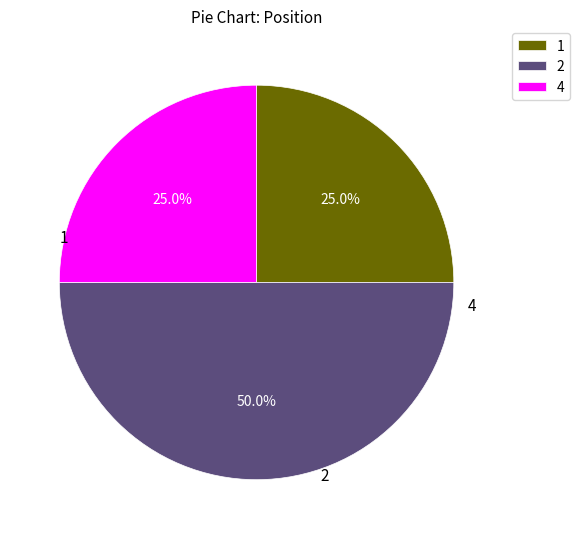

Does 4 represent more than half of the total?

No